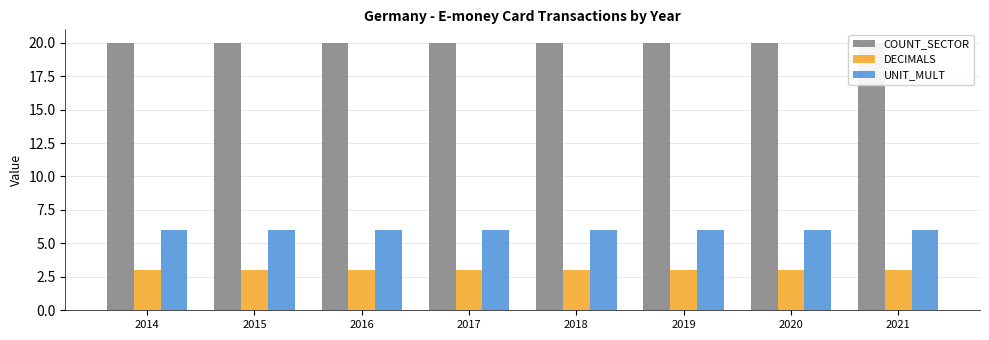

Are the bars grouped side by side (vs. stacked)?

Yes